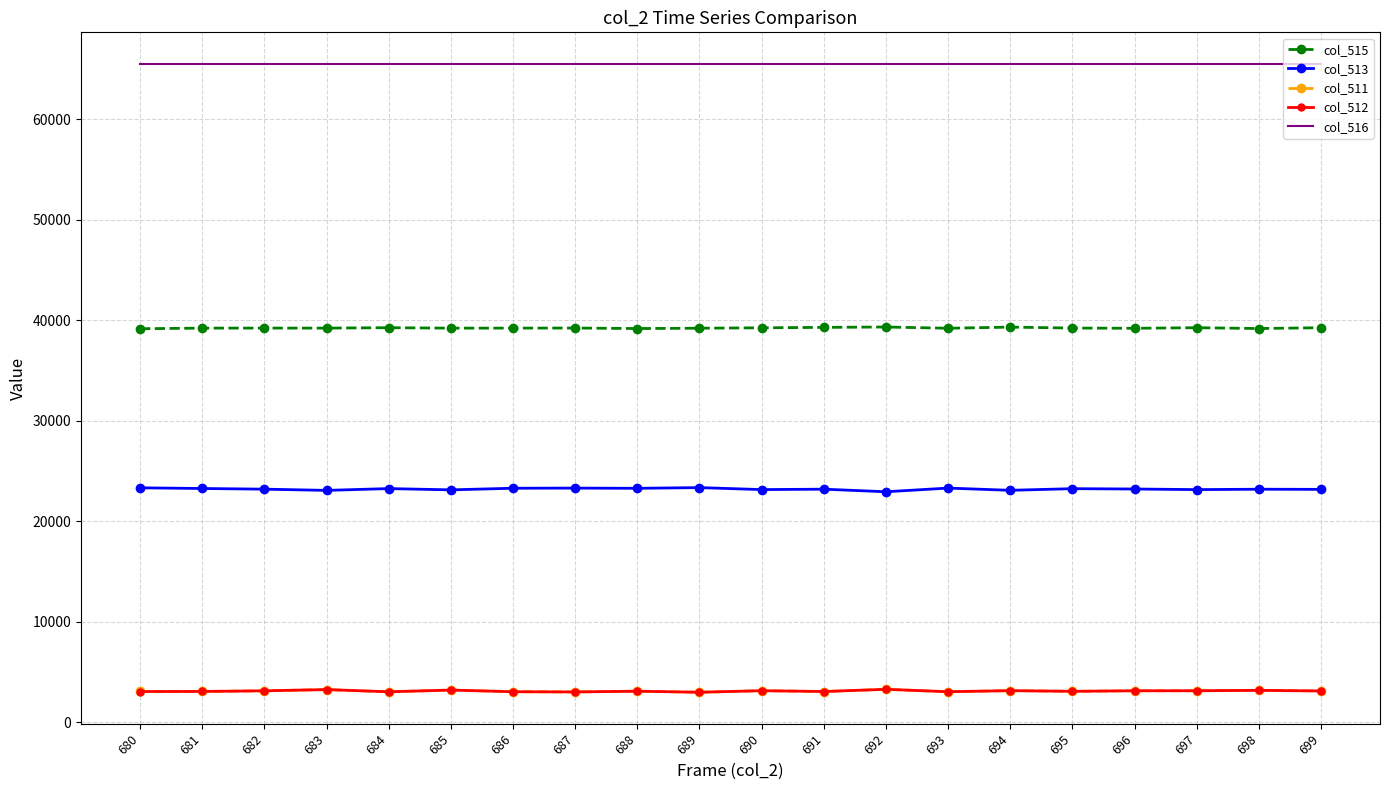

True or false: col_513 has a value of 23190 at 691.

True